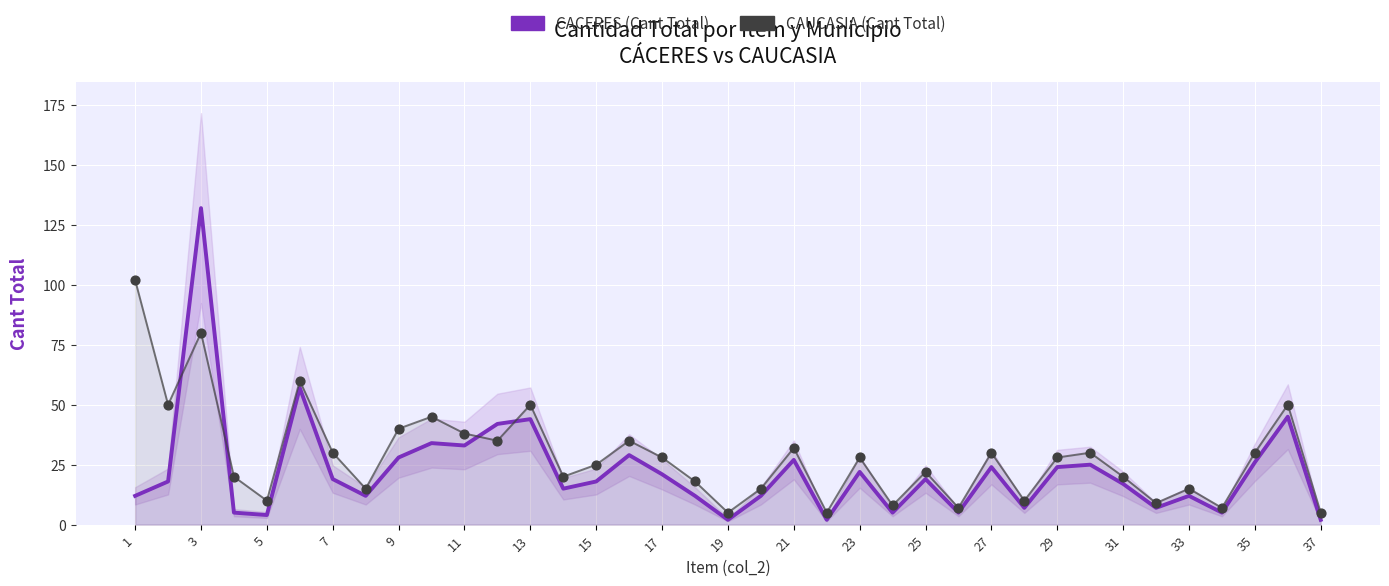

At how many categories does at least one series exceed 123?

1